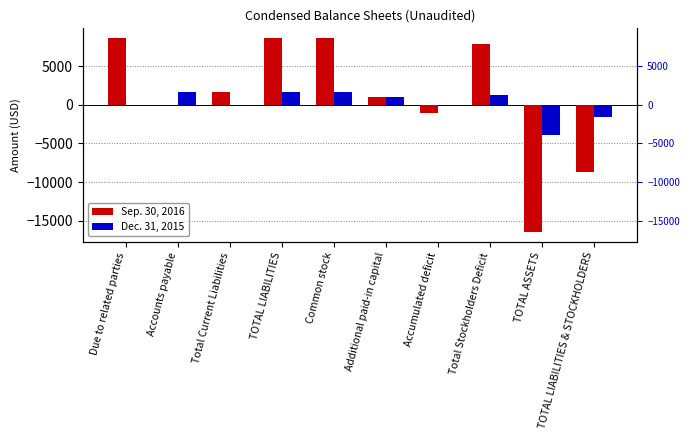

What are all the series names shown in the legend?

Sep. 30, 2016, Dec. 31, 2015